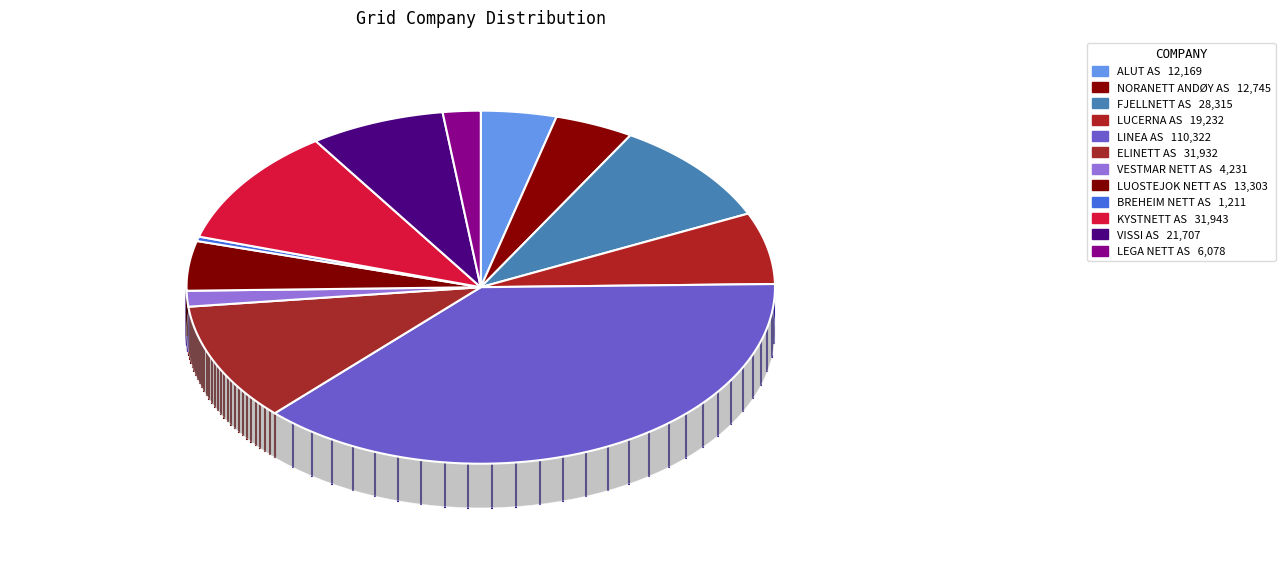

To the nearest percent, what is the average slice percentage?

8%